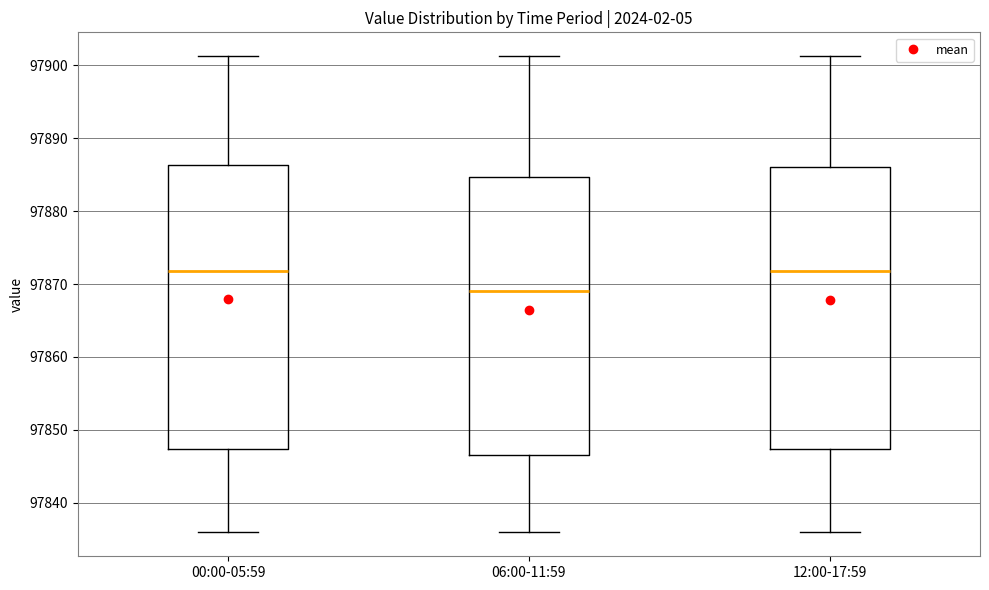

Where does the upper whisker of the box for 06:00-11:59 end on the y-axis? The values are not printed on the chart, so give them approximately, as read against the axis.

97901